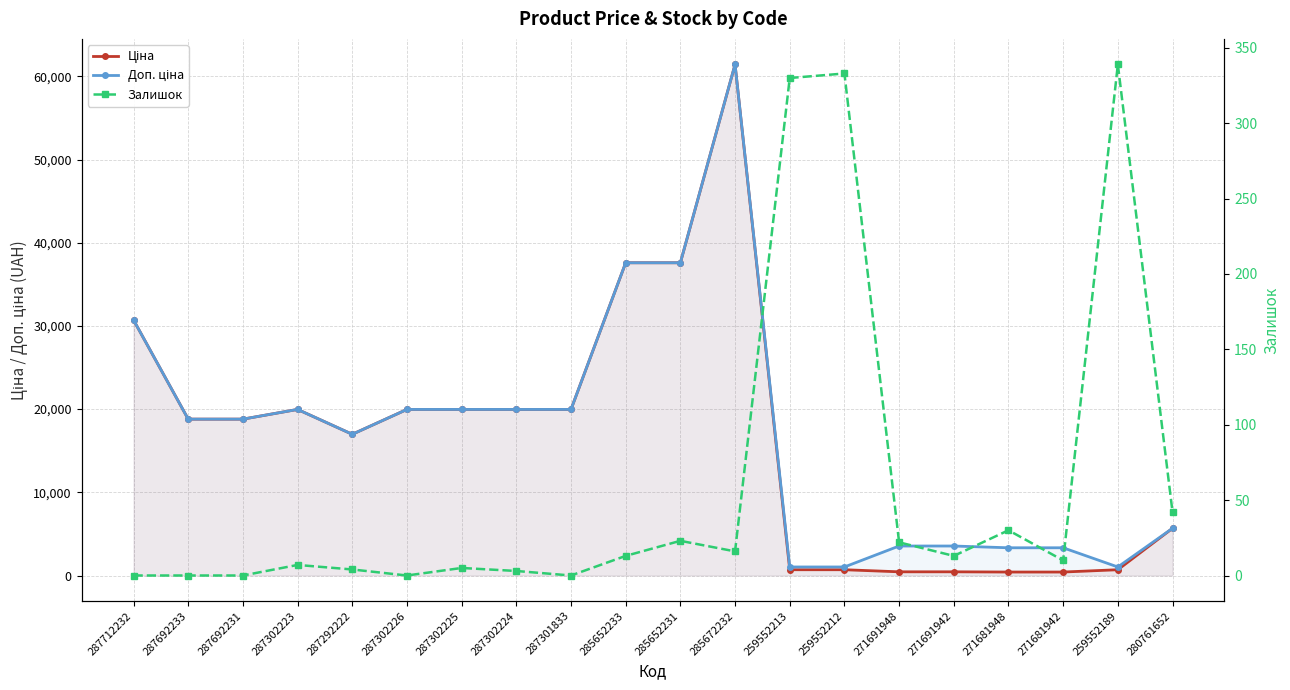

What is the label of the 11th point from the right?

285652233